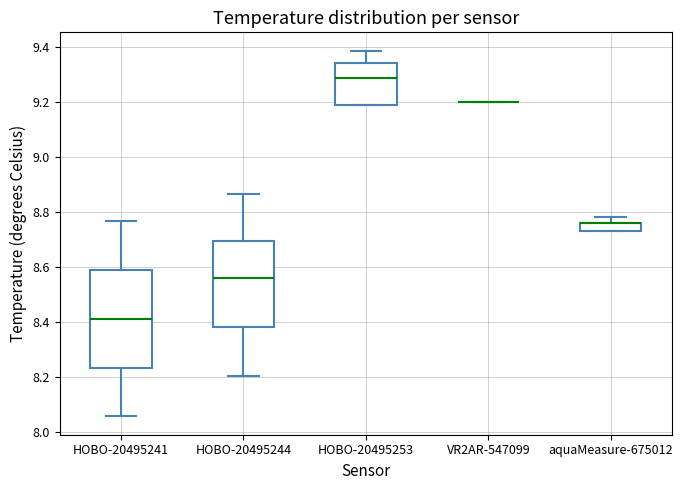

Comparing the boxes themselves (not the whiskers), which one is the tallest?

HOBO-20495241